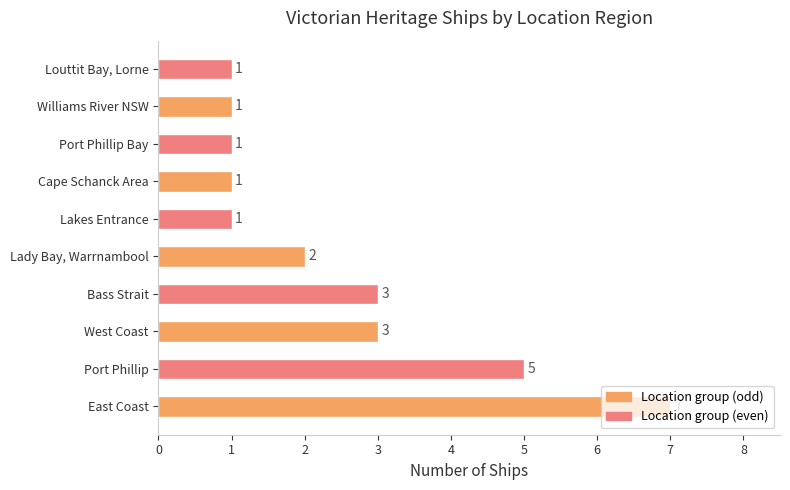

Which has a higher value, East Coast or Lady Bay, Warrnambool?

East Coast